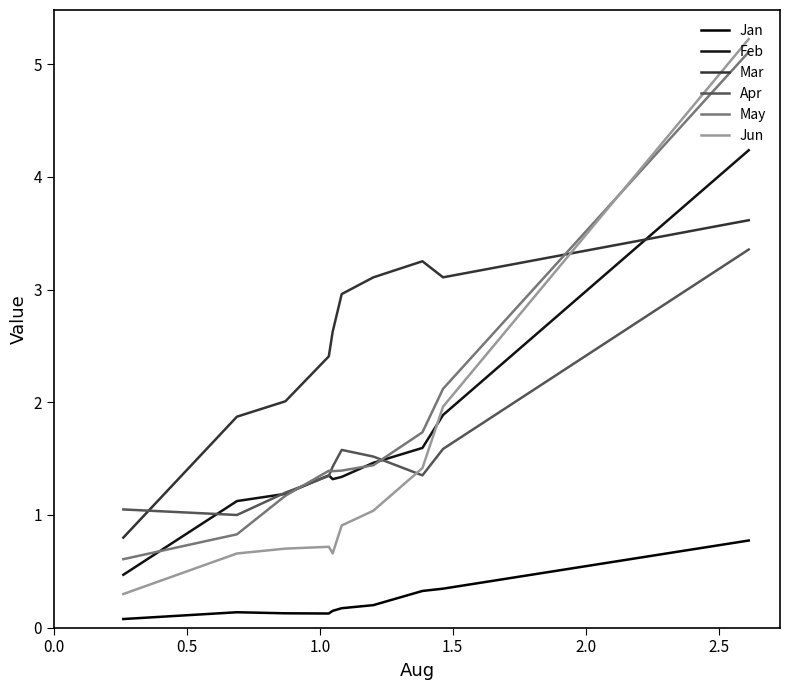

True or false: Jun and Mar cross at least once.

True